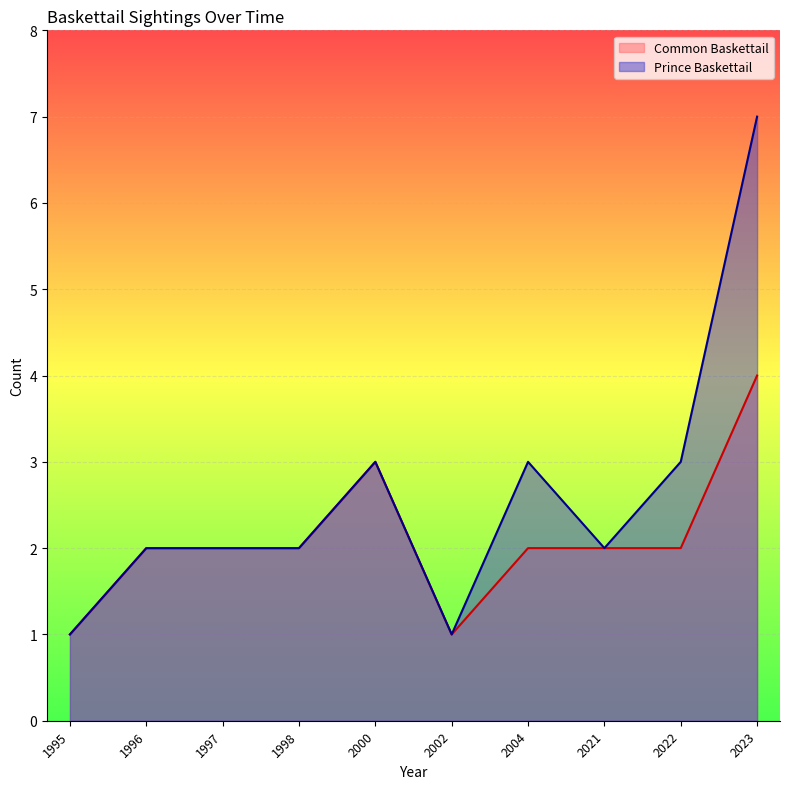

How many lines are shown in the chart?

2